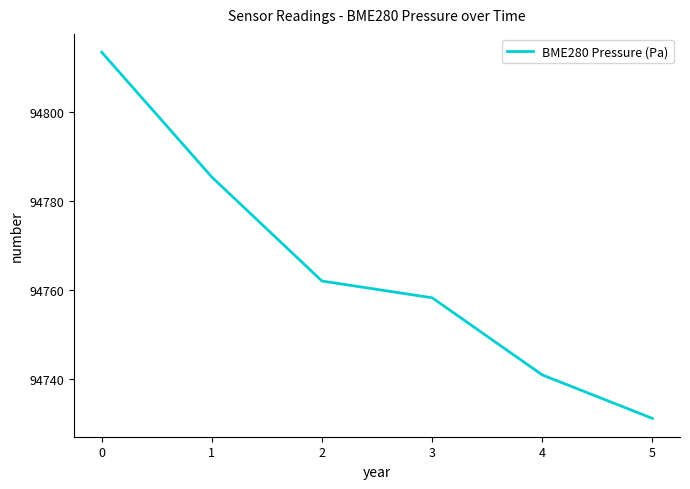

What is the ratio of the value at 0 to the value at 3?

1.0